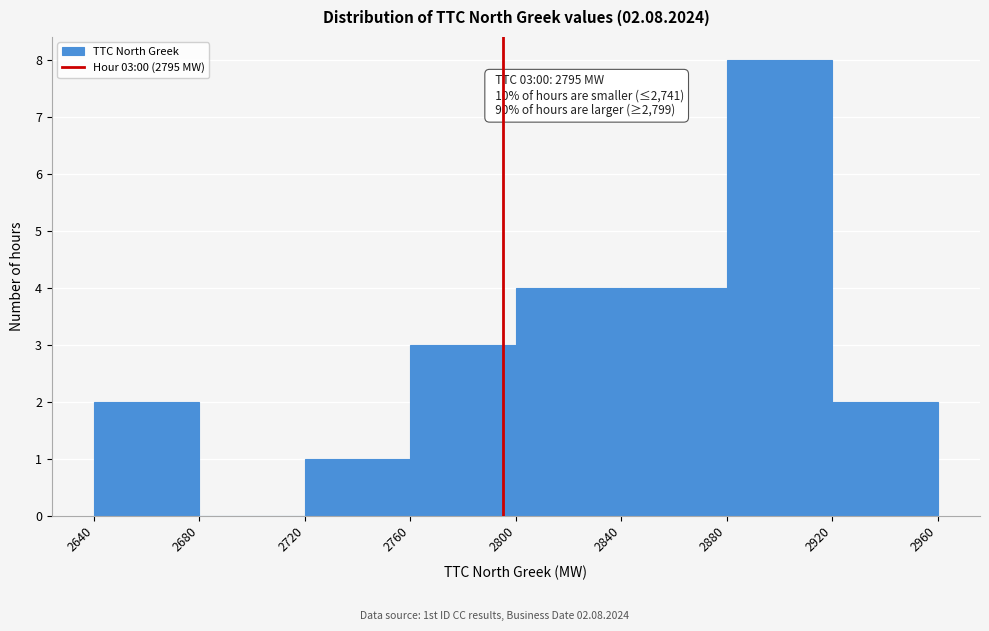

Which range on the x-axis has the tallest bar?

2880 to 2920